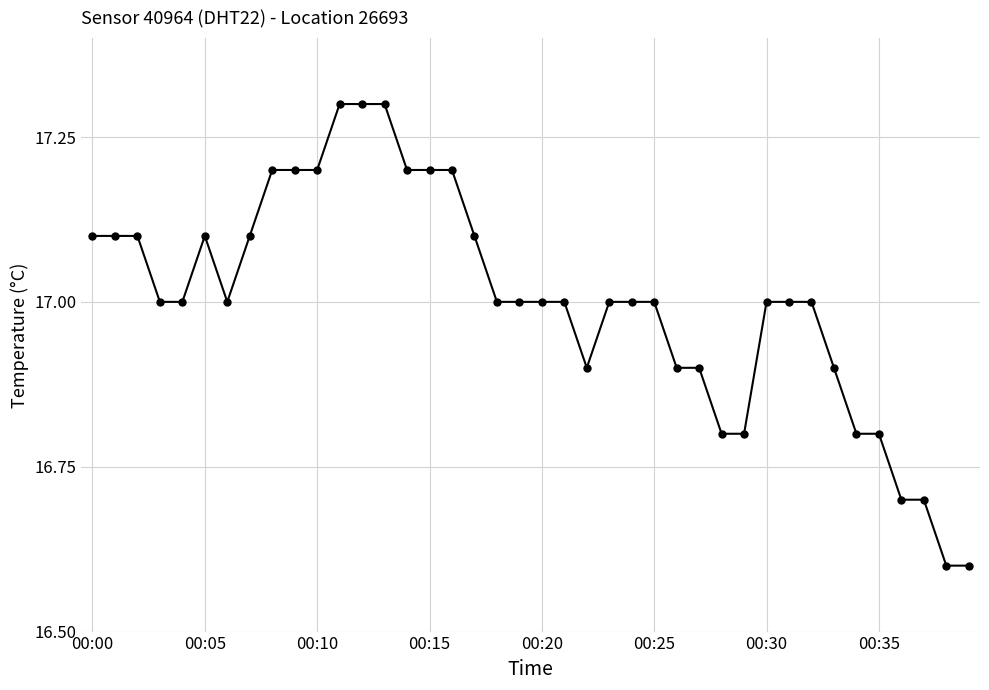

What is the sum of all values?

680.1